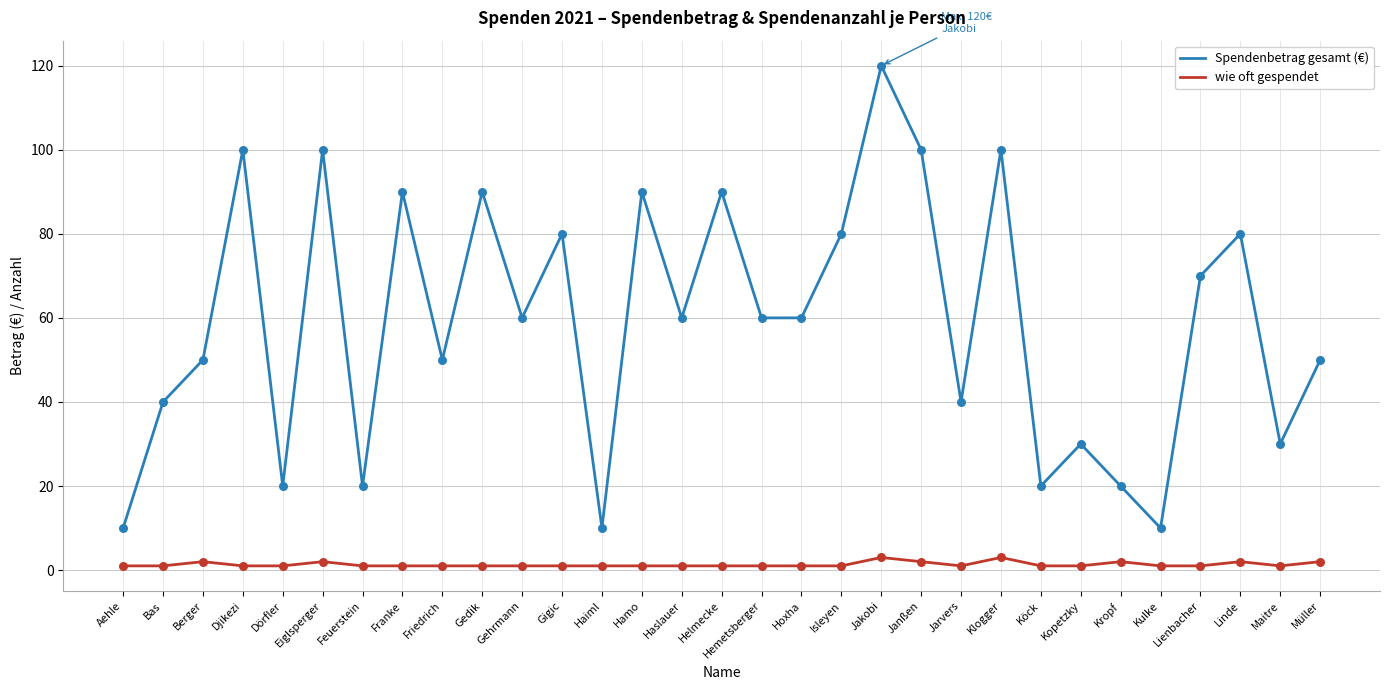

At which category is the sum across all series the highest?

Jakobi